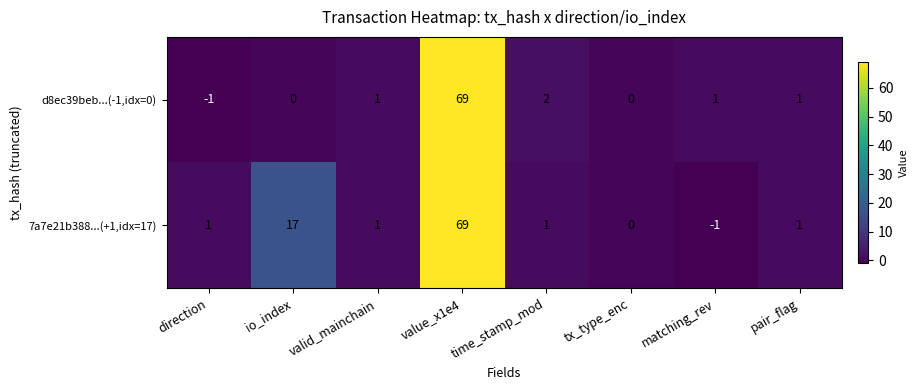

What is the greatest value displayed?

69